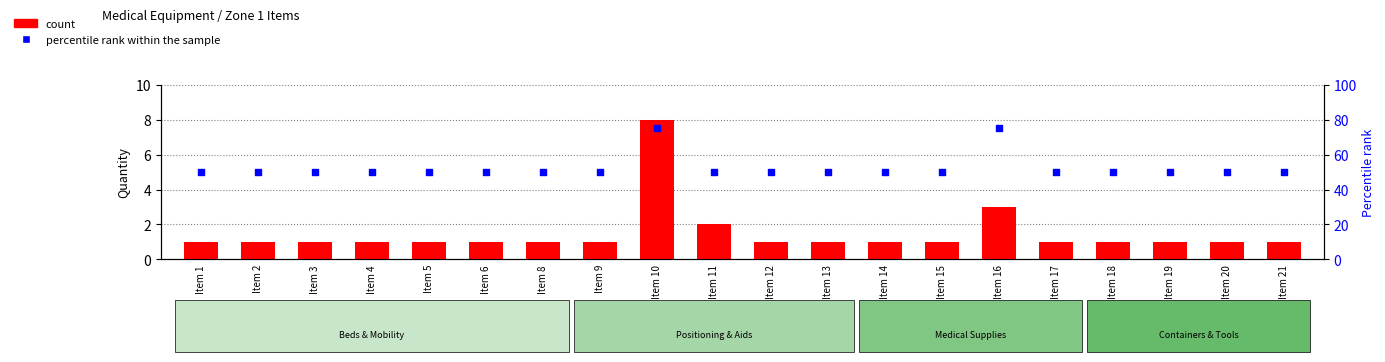

What is the total value across all series at Item 11?

52